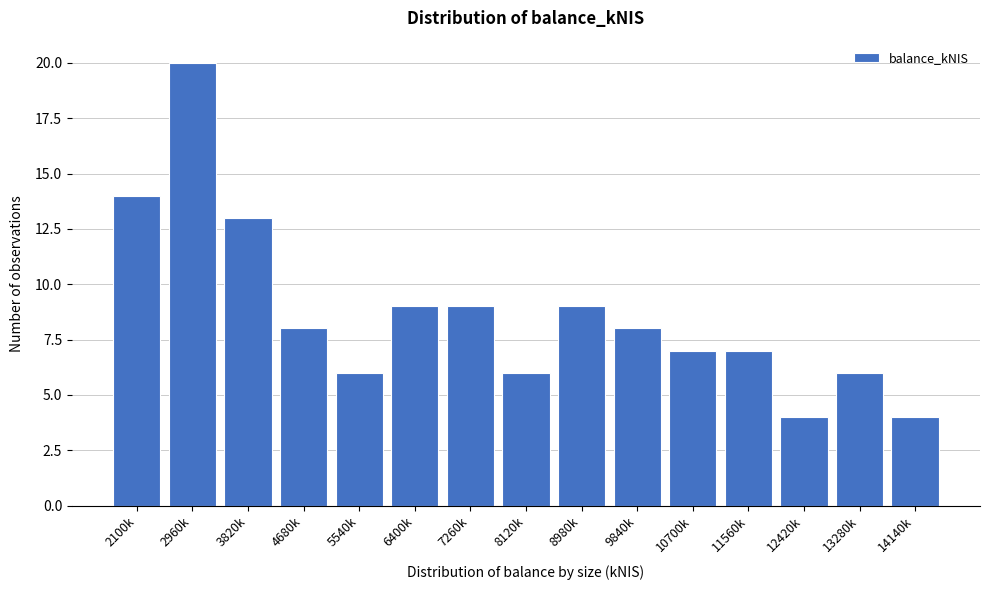

Reading left to right, transcribe all the data shown in this chart.

14	20	13	8	6	9	9	6	9	8	7	7	4	6	4